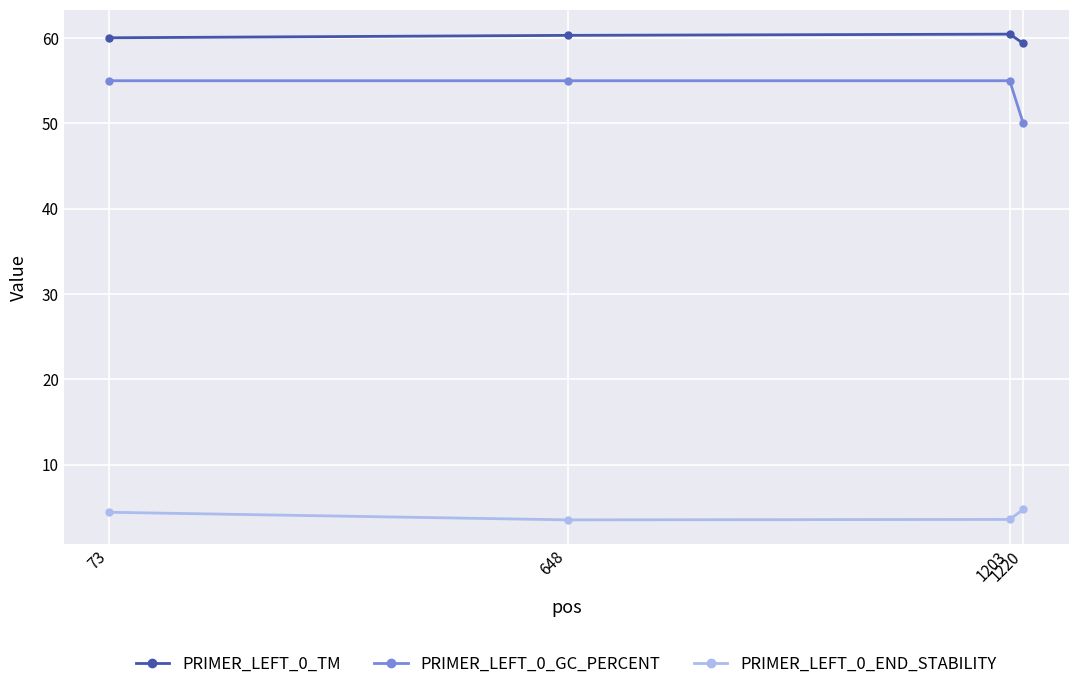

Rank the series by their maximum value, from lowest to highest.

PRIMER_LEFT_0_END_STABILITY, PRIMER_LEFT_0_GC_PERCENT, PRIMER_LEFT_0_TM